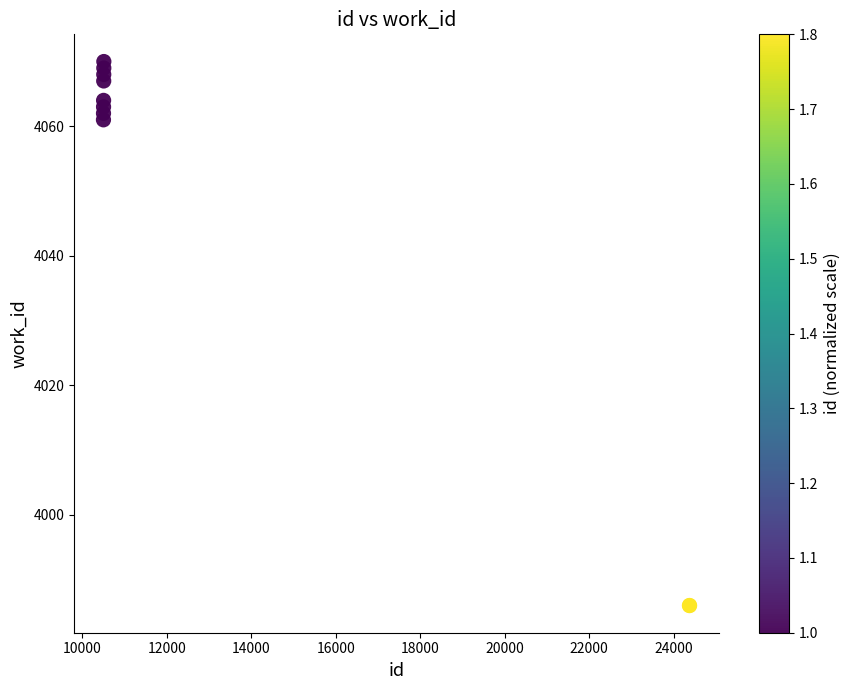

What Y value in the scatter plot is closest to 4028?

4061